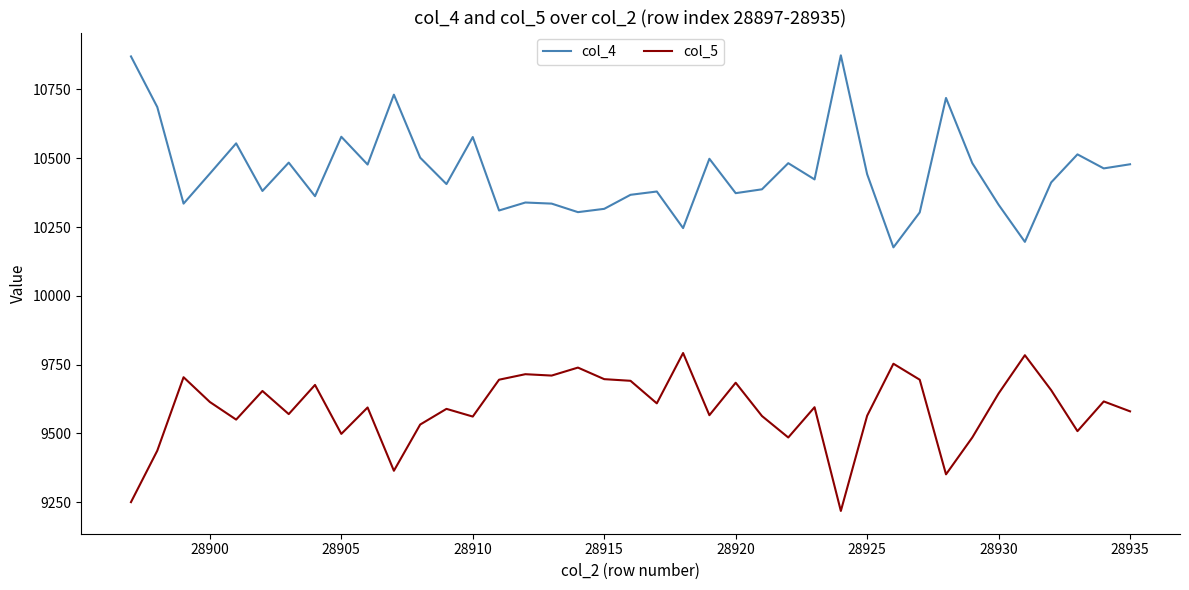

True or false: col_4 and col_5 cross at least once.

False